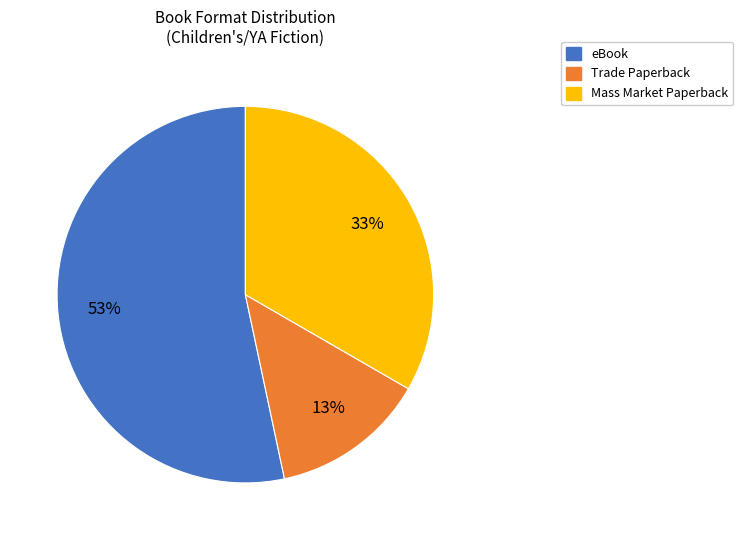

To the nearest percent, what is the average slice percentage?

33%